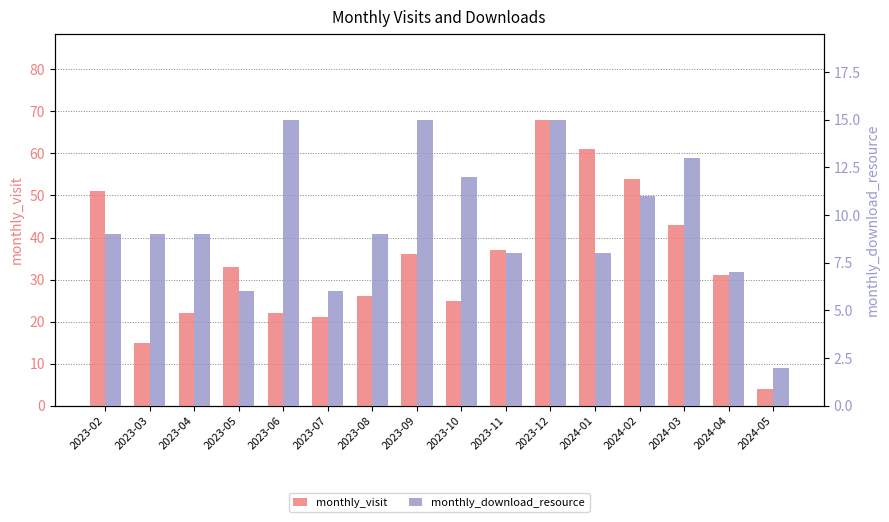

Reading left to right, list all the values displayed in this chart.

monthly_visit: 2023-02=51	2023-03=15	2023-04=22	2023-05=33	2023-06=22	2023-07=21	2023-08=26	2023-09=36	2023-10=25	2023-11=37	2023-12=68	2024-01=61	2024-02=54	2024-03=43	2024-04=31	2024-05=4
monthly_download_resource: 2023-02=9	2023-03=9	2023-04=9	2023-05=6	2023-06=15	2023-07=6	2023-08=9	2023-09=15	2023-10=12	2023-11=8	2023-12=15	2024-01=8	2024-02=11	2024-03=13	2024-04=7	2024-05=2